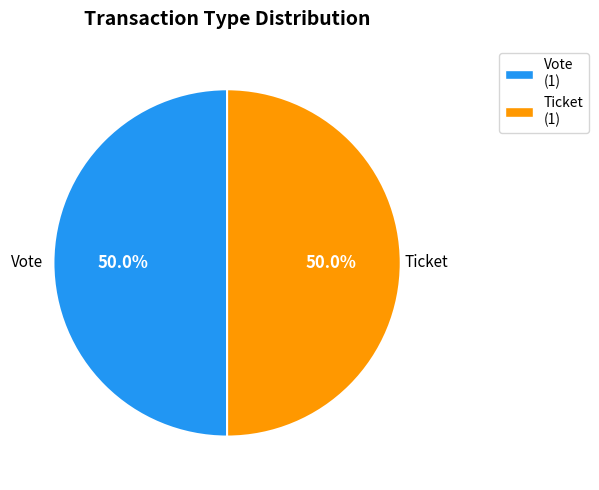

To the nearest percent, what is the difference between the largest and smallest slice percentages?

0%